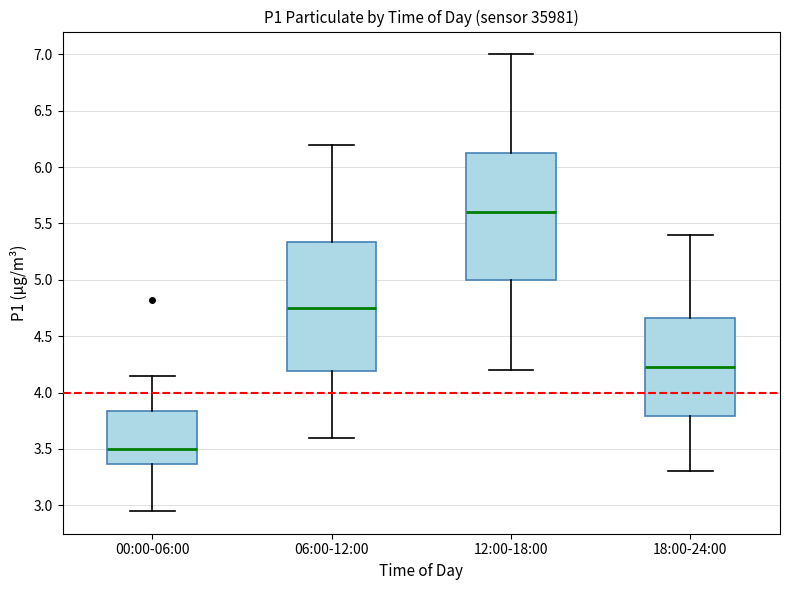

Which box has the highest median line?

12:00-18:00